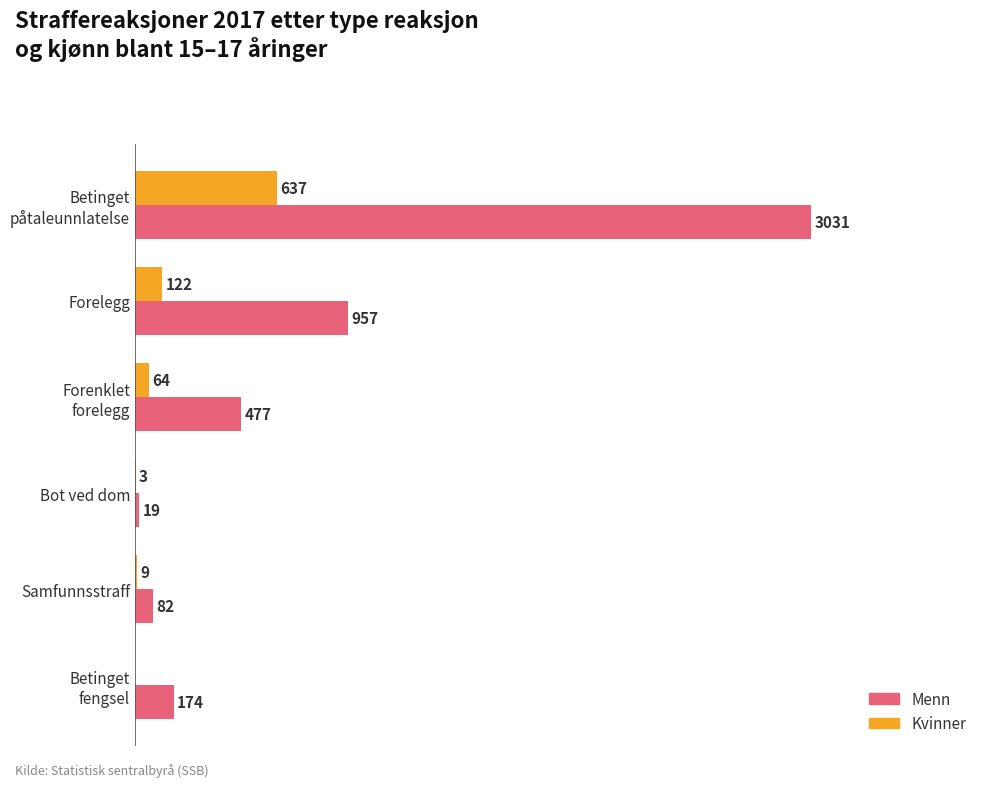

At which label is Kvinner closest to 318?

Forelegg